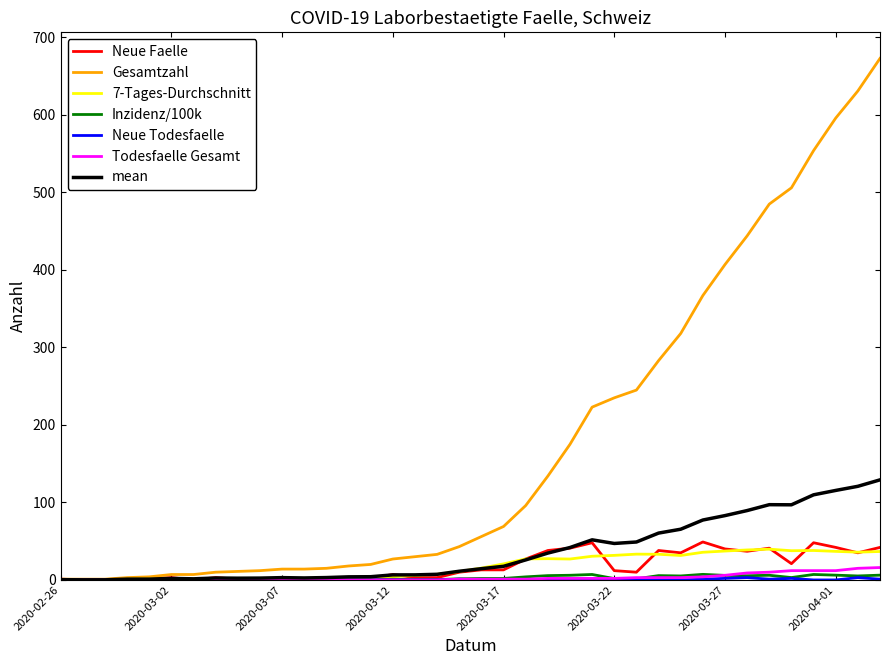

Which series has the largest total across all categories?

Gesamtzahl